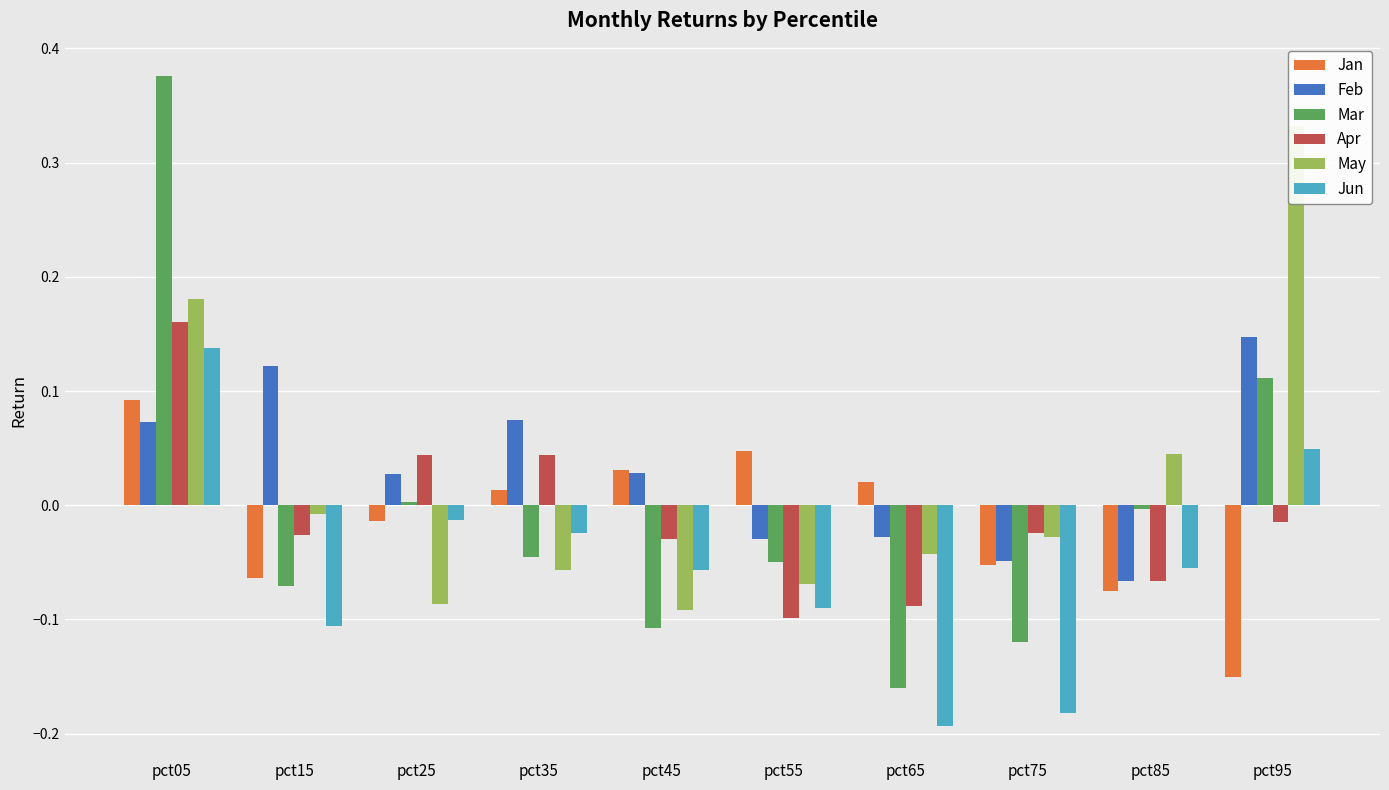

What is the value of the Jan bar at the 8th from the left?

-0.1